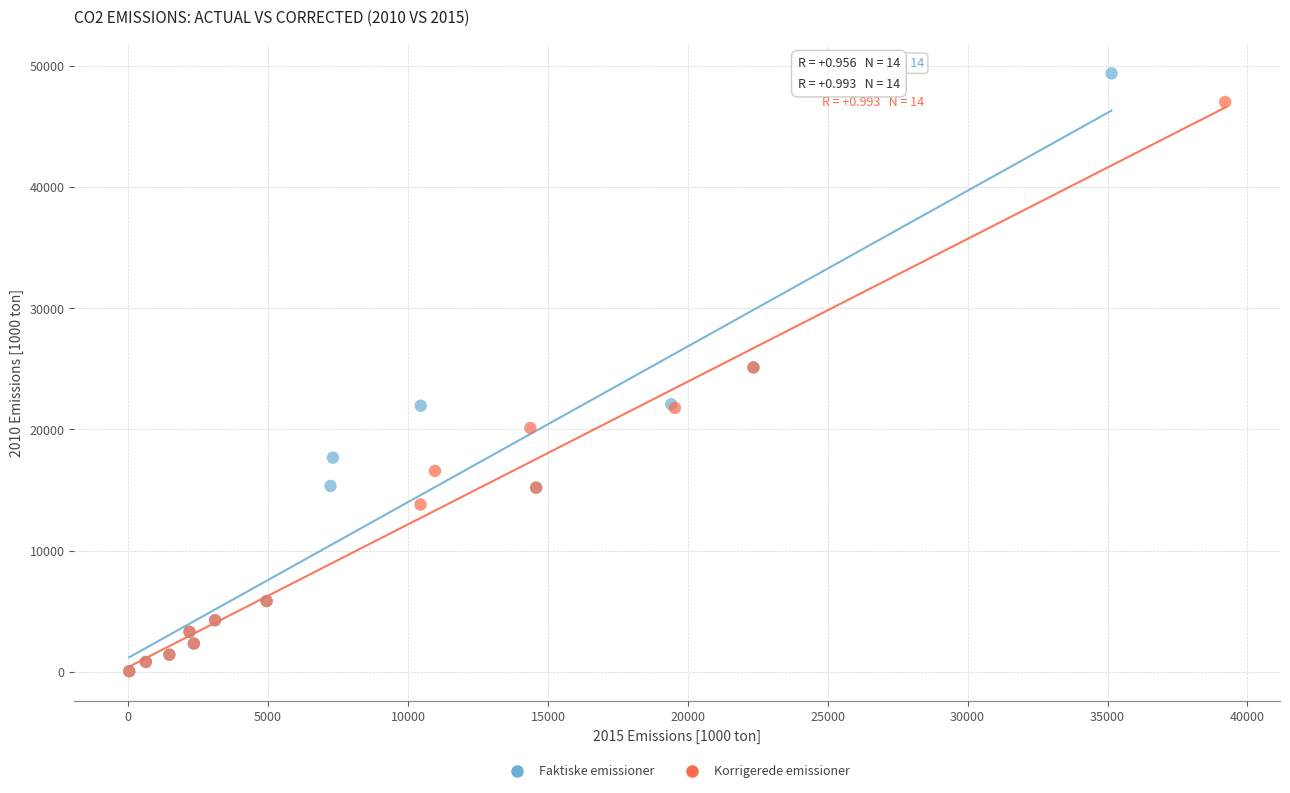

What are all the series names shown in the legend?

Faktiske emissioner, Korrigerede emissioner